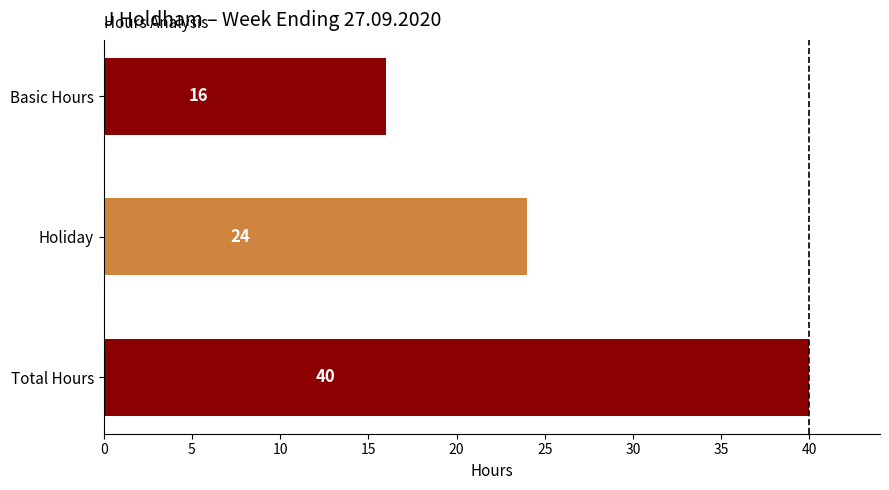

List the labels in order of value, smallest first.

Basic Hours, Holiday, Total Hours